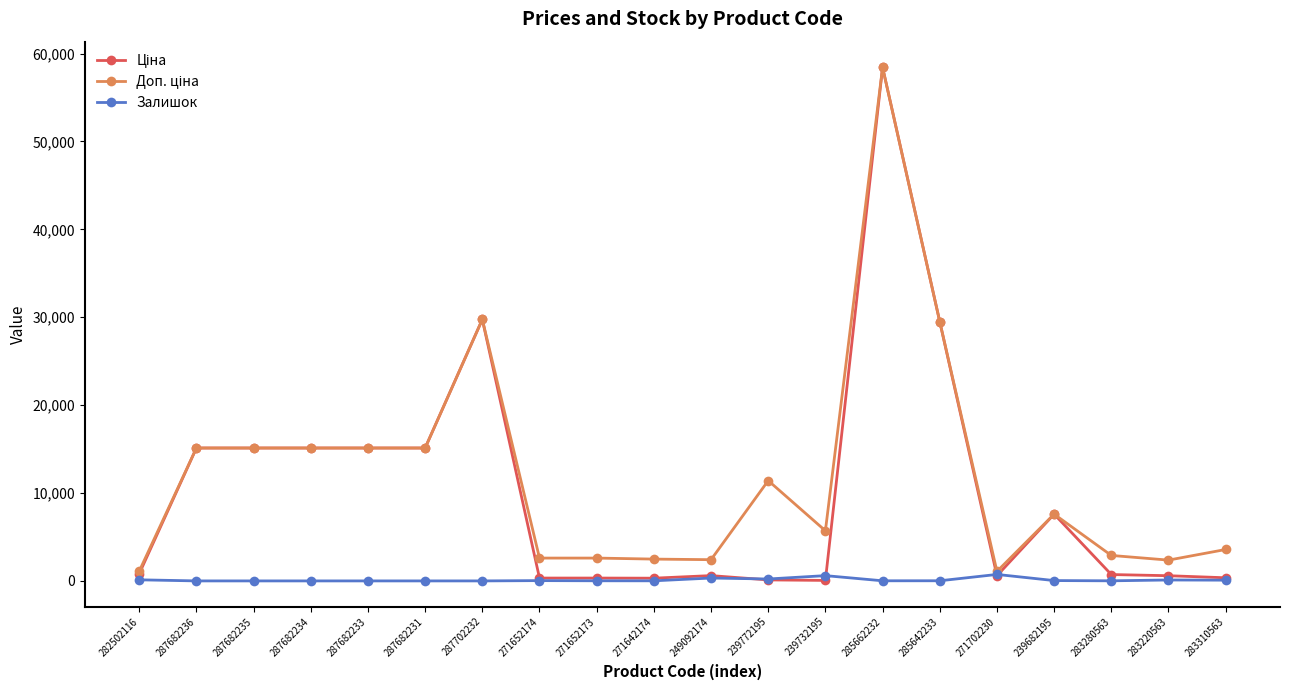

The Залишок series shows 34.0 at 271652174. True or false?

True